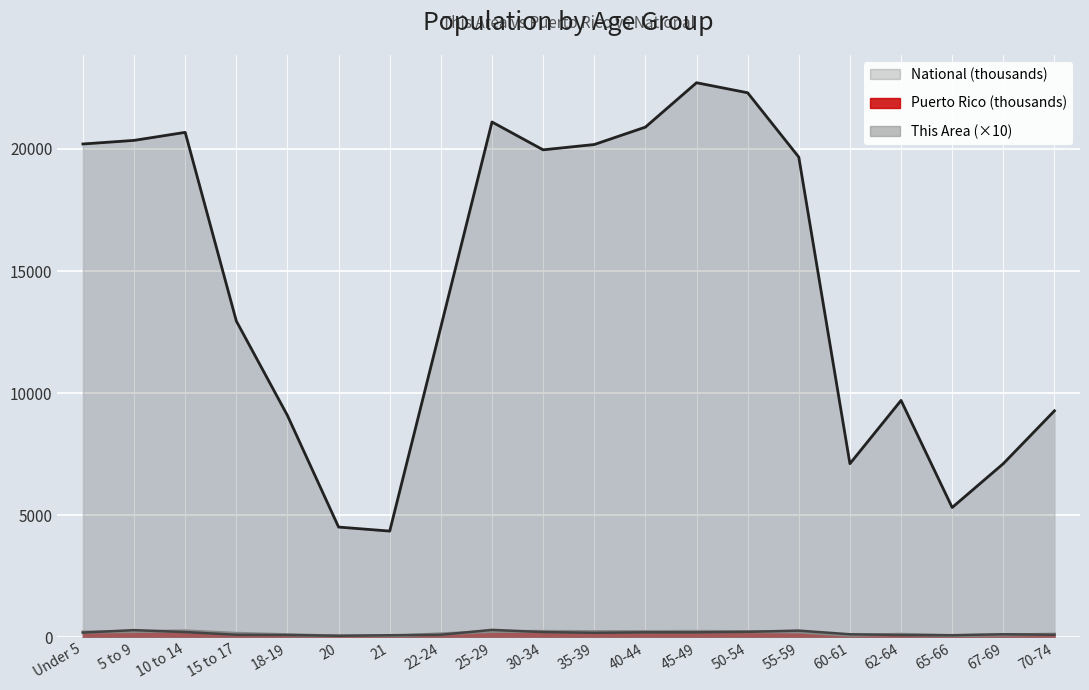

What is the approximate value of National at 15 to 17?

12954.3